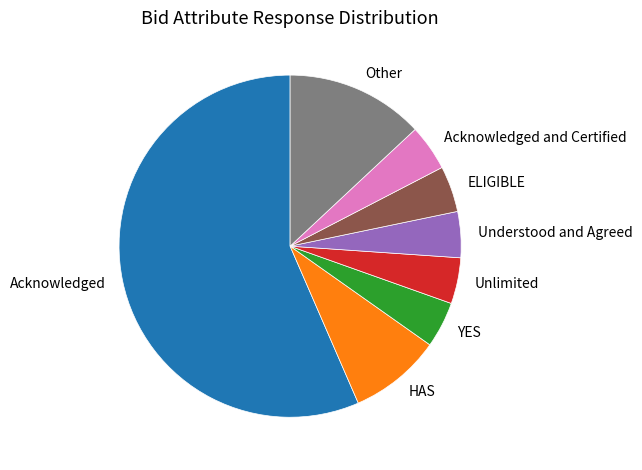

Does any single category account for the majority?

Yes